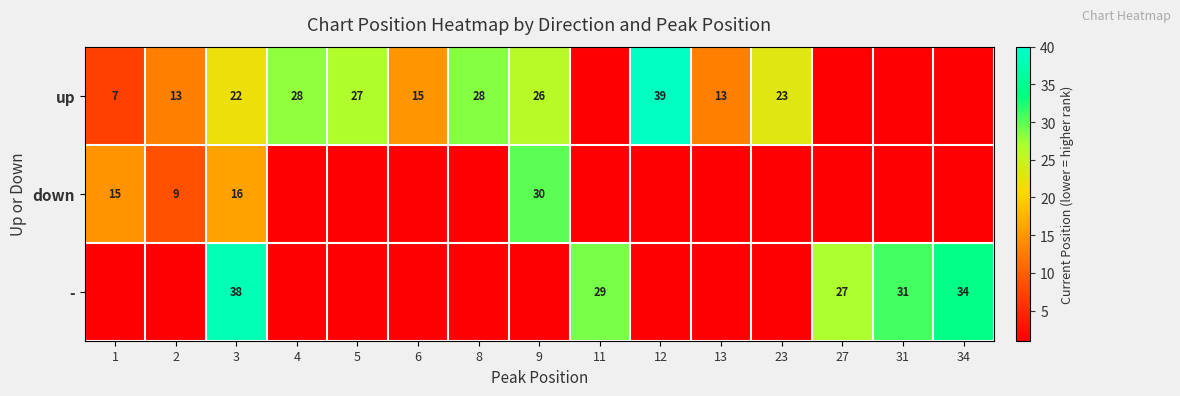

What is the total value across all series at 3?

76